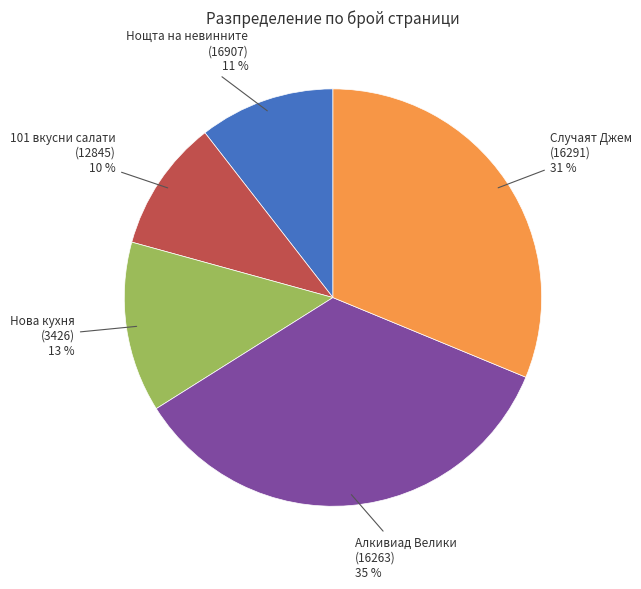

What is the largest slice in the pie chart?

Алкивиад Велики (16263)